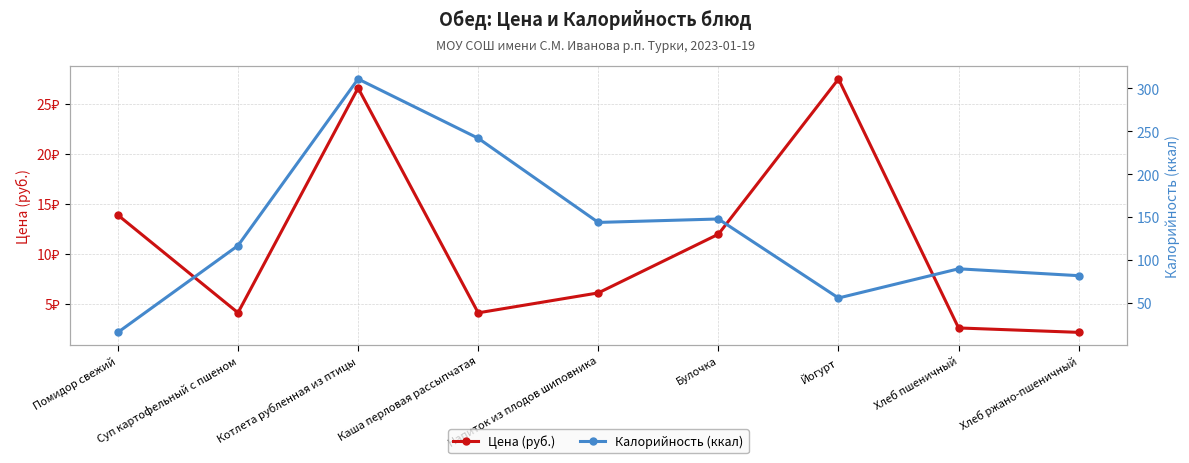

What is the value of the Цена (руб.) point at the 5th from the left?

6.1